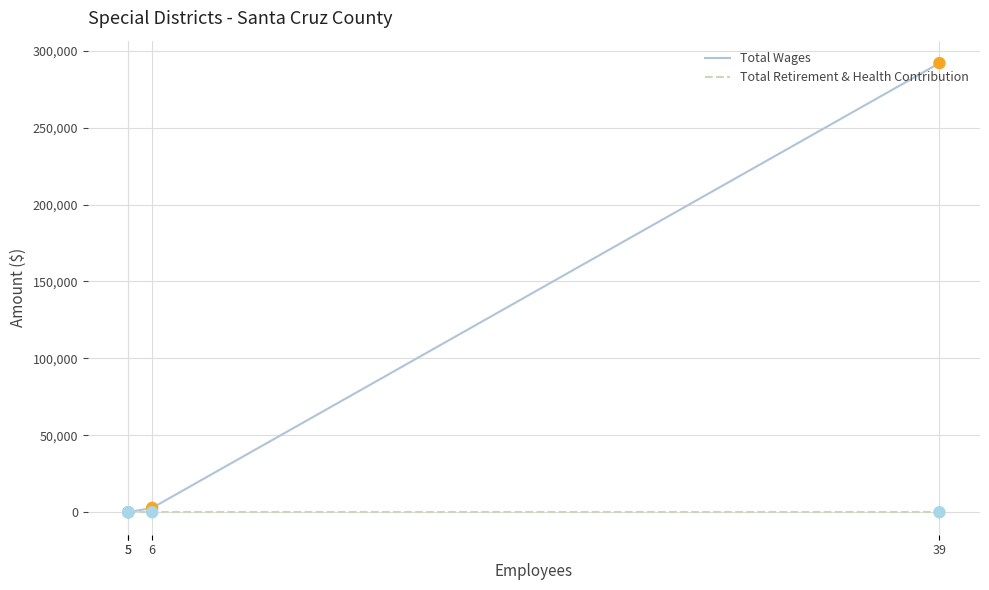

What is the total value across all series at 6?

2853